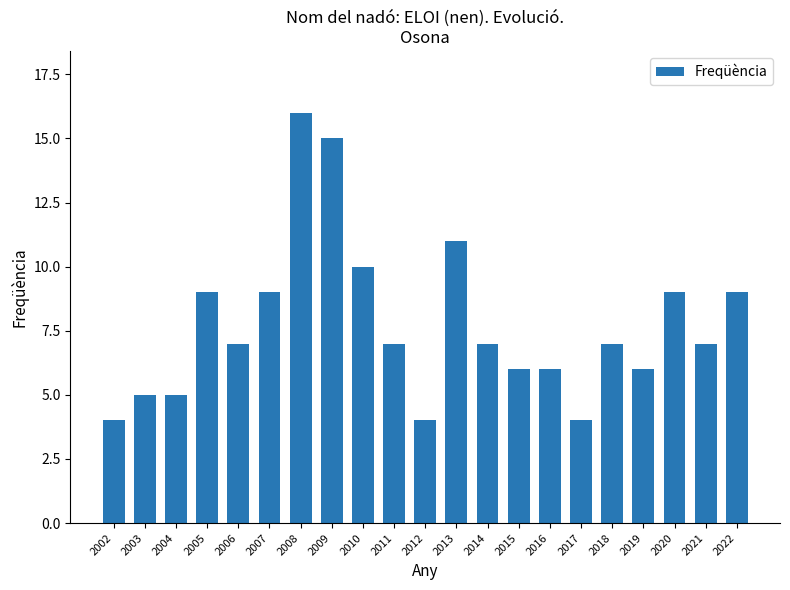

Is it true that the value at 2012 is 2?

False